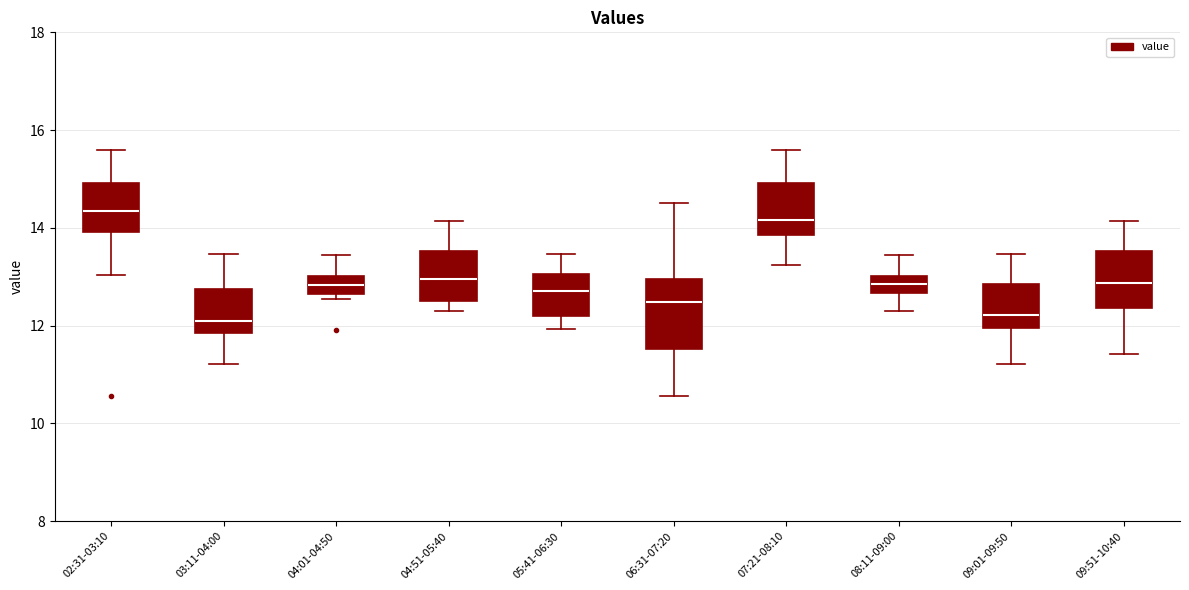

Which box is the tallest, from its lower edge to its upper edge?

06:31-07:20